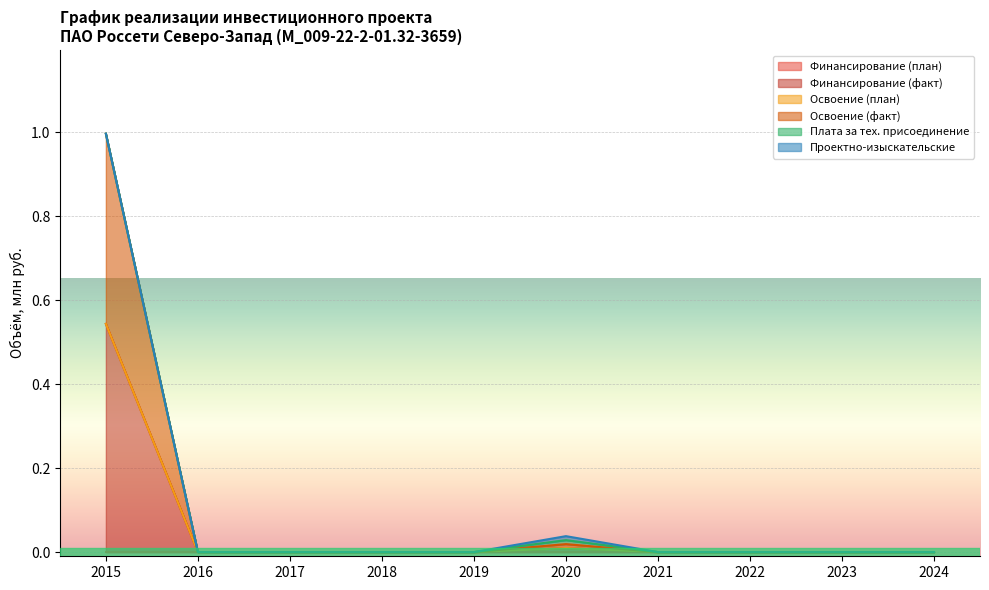

At which label is Финансирование (факт) closest to 0?

2016